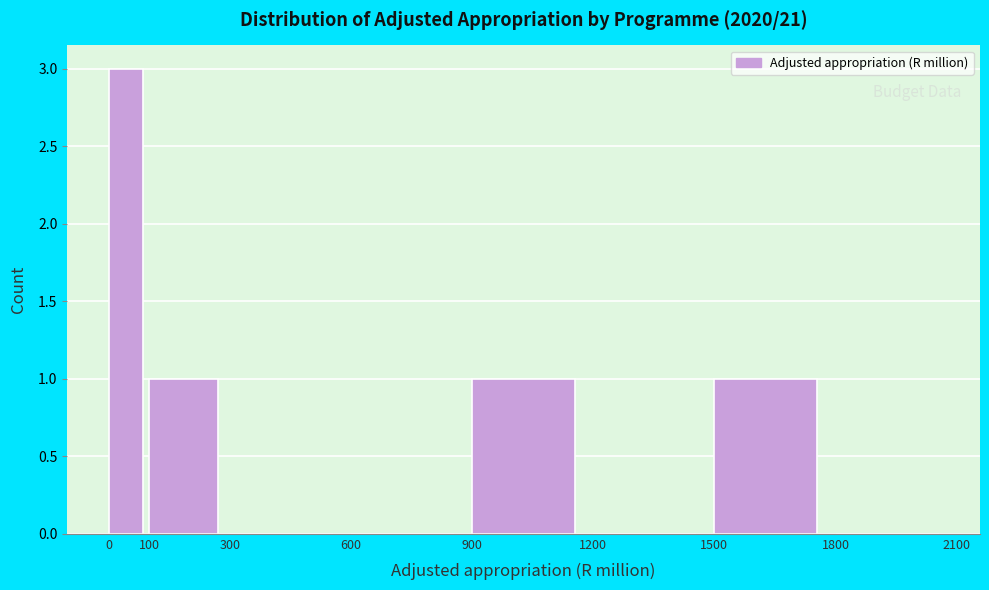

Which range on the x-axis has the tallest bar?

0 to 100